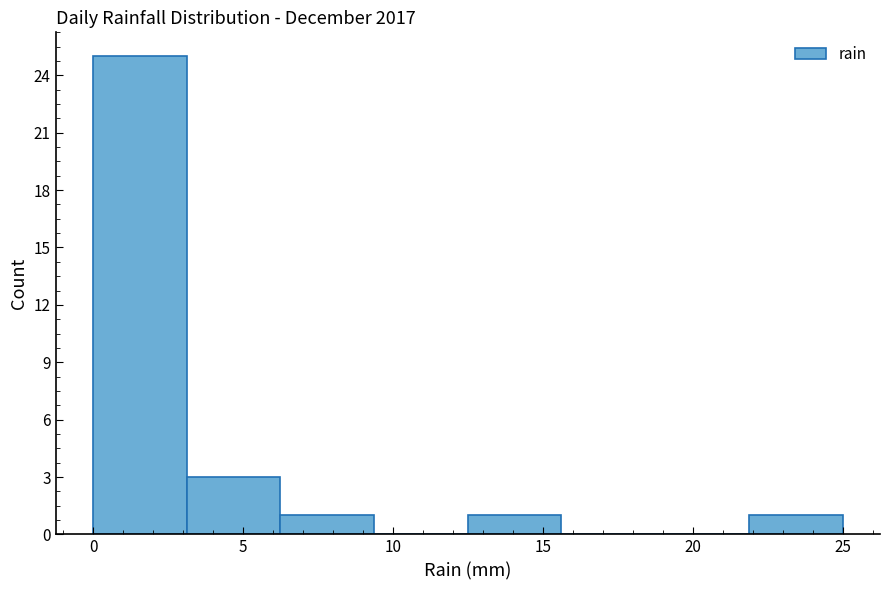

Reading left to right, list every bar in this chart as the range it spans on the x-axis followed by its height. Neither the bar edges nor the heights are printed on the chart, so give them approximately, as read against the axes.

0.0 to 3.0: 25
3.0 to 6.5: 3
6.5 to 9.5: 1
9.5 to 12.5: 0
12.5 to 15.5: 1
15.5 to 19.0: 0
19.0 to 22.0: 0
22.0 to 25.0: 1